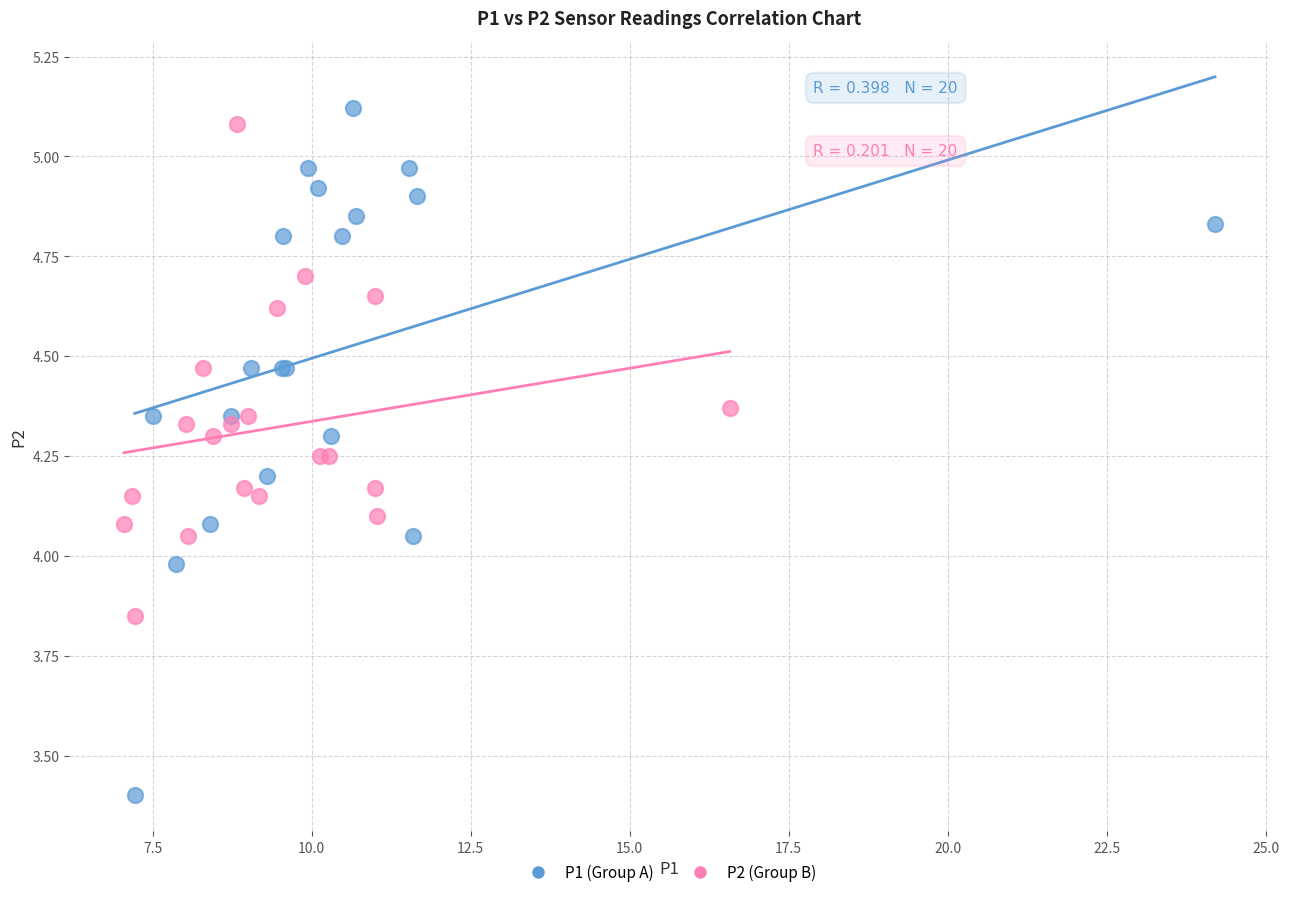

Which series reaches the minimum Y coordinate?

P1 (Group A)